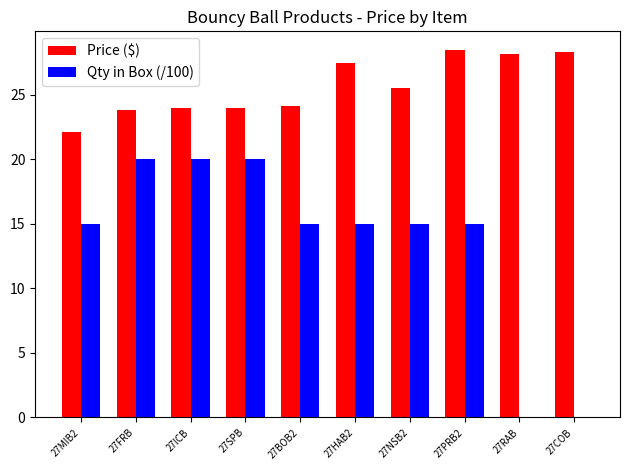

At which label does Price ($) first exceed 25?

27HAB2